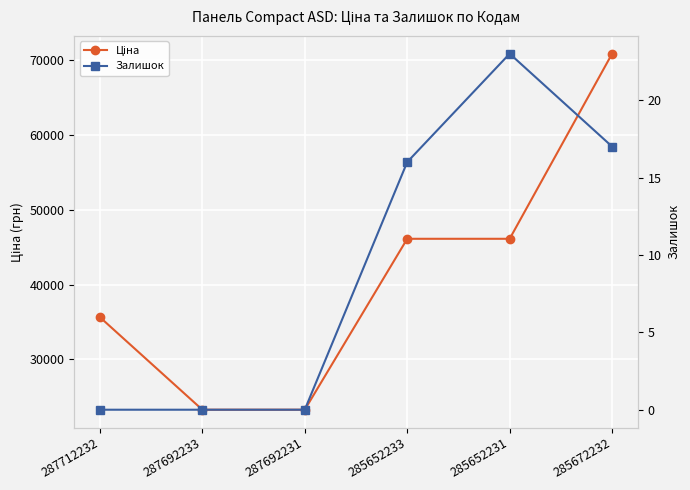

Is it true that Ціна equals 14646.3 at 287692233?

False